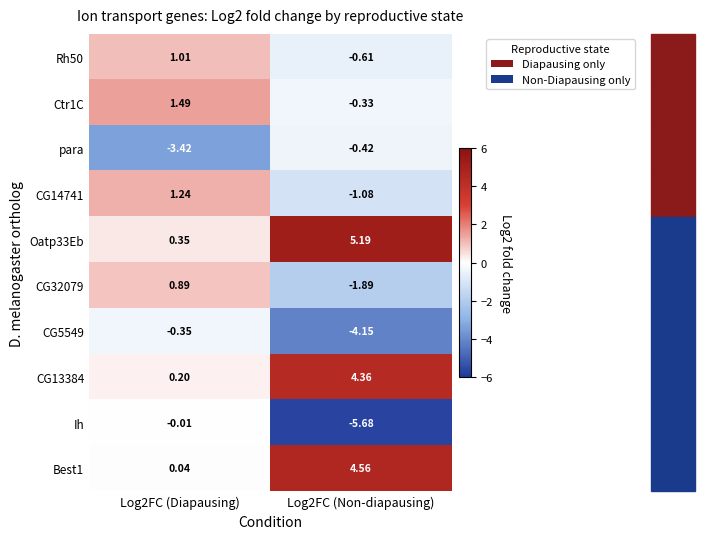

Which series changed the most between Log2FC (Diapausing) and Log2FC (Non-diapausing)?

Ih